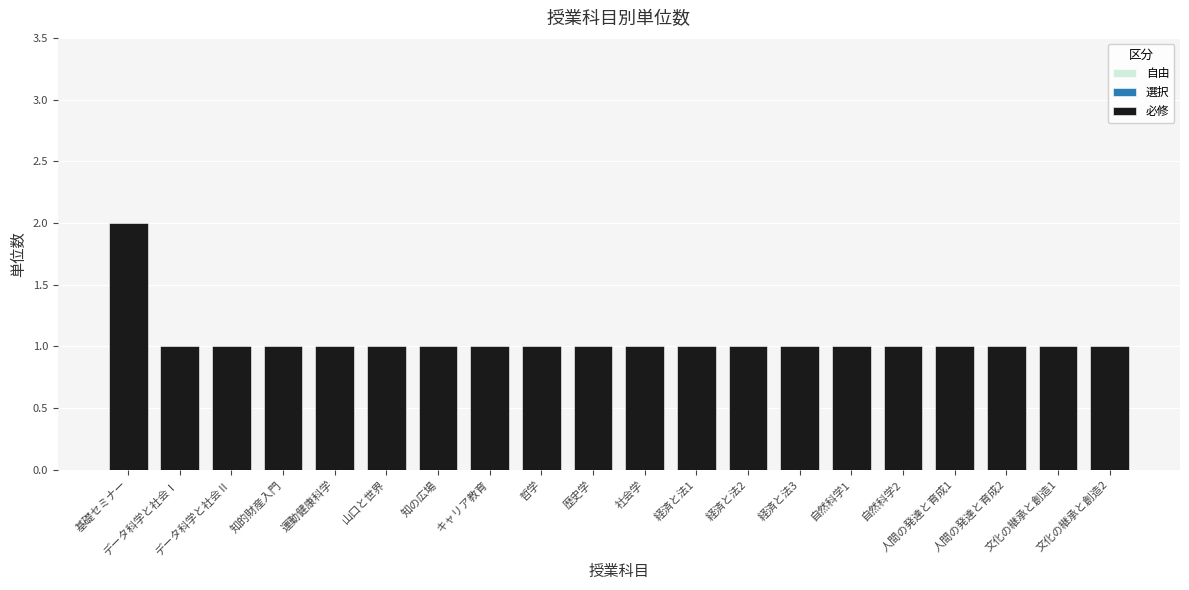

What is the sum of all values?

21